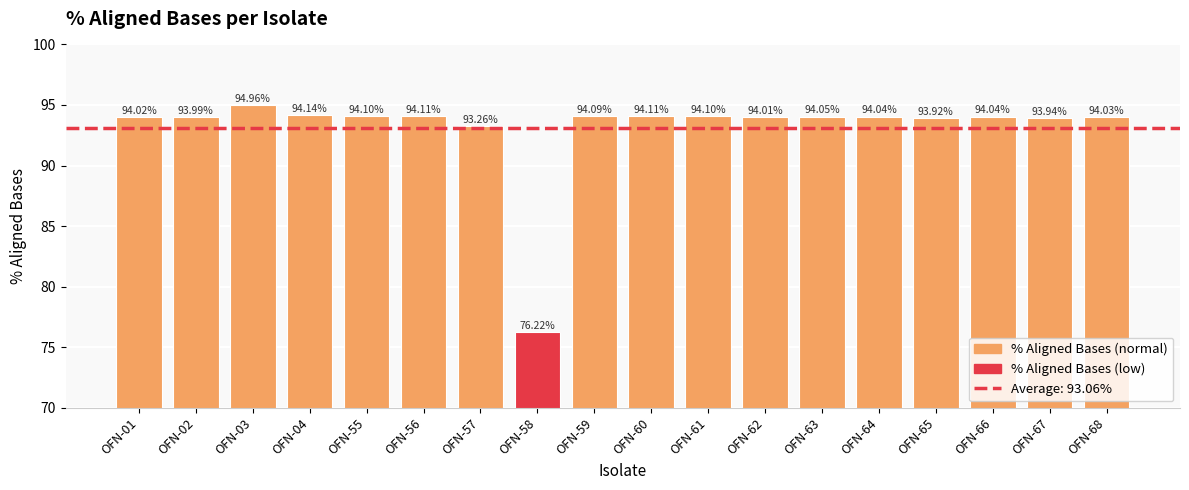

What is the ratio of the value at OFN-61 to the value at OFN-60?

1.0